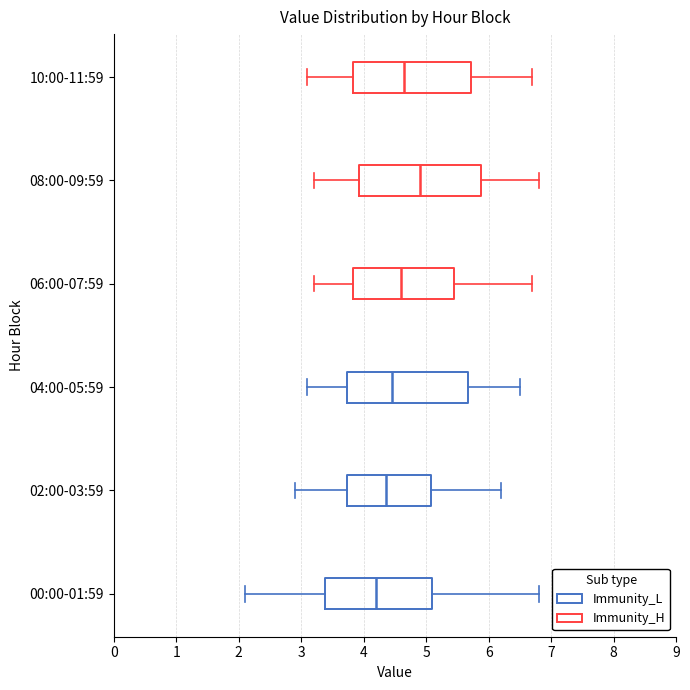

Which box's median line is the furthest to the left?

00:00-01:59